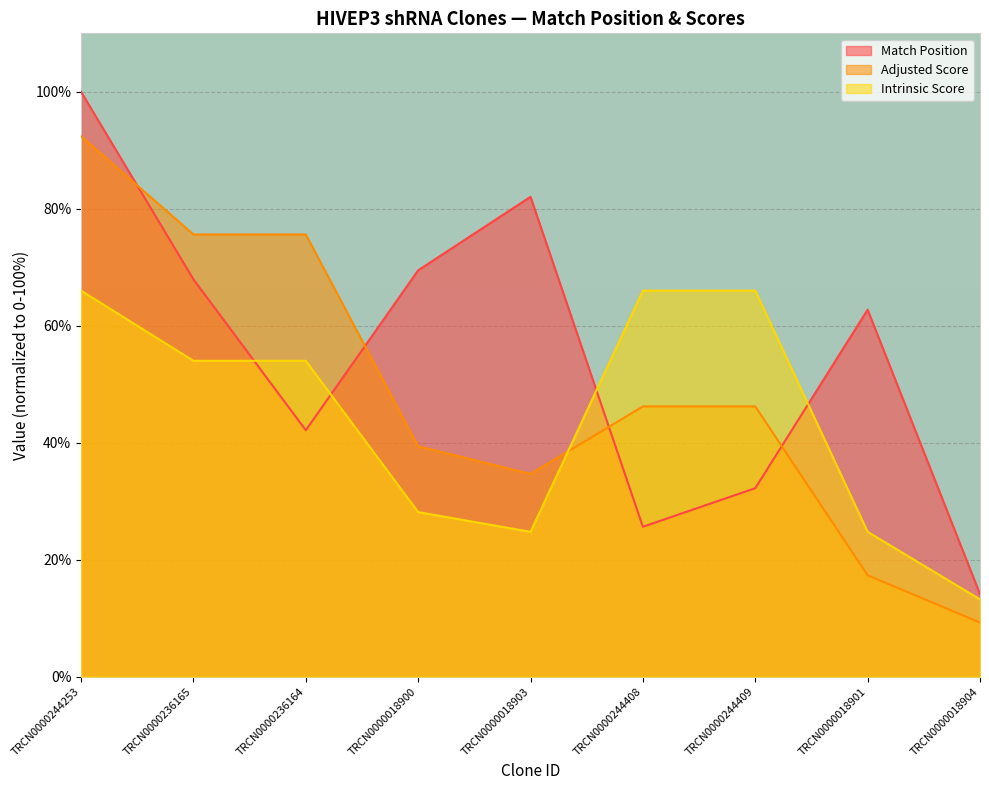

How many times do Match Position and Intrinsic Score cross each other?

4